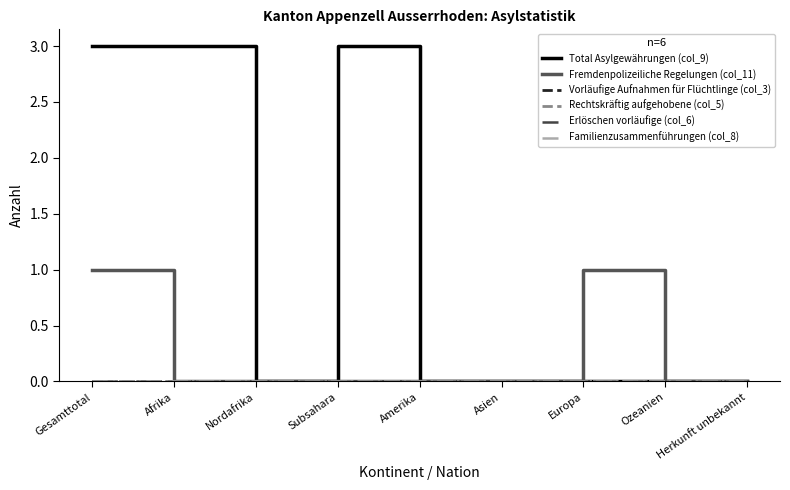

Reading right to left, transcribe all the data shown in this chart.

Total Asylgewährungen (col_9): Herkunft unbekannt=0	Ozeanien=0	Europa=0	Asien=0	Amerika=0	Subsahara=3	Nordafrika=0	Afrika=3	Gesamttotal=3
Fremdenpolizeiliche Regelungen (col_11): Herkunft unbekannt=0	Ozeanien=0	Europa=1	Asien=0	Amerika=0	Subsahara=0	Nordafrika=0	Afrika=0	Gesamttotal=1
Vorläufige Aufnahmen für Flüchtlinge (col_3): Herkunft unbekannt=0	Ozeanien=0	Europa=0	Asien=0	Amerika=0	Subsahara=0	Nordafrika=0	Afrika=0	Gesamttotal=0
Rechtskräftig aufgehobene (col_5): Herkunft unbekannt=0	Ozeanien=0	Europa=0	Asien=0	Amerika=0	Subsahara=0	Nordafrika=0	Afrika=0	Gesamttotal=0
Erlöschen vorläufige (col_6): Herkunft unbekannt=0	Ozeanien=0	Europa=0	Asien=0	Amerika=0	Subsahara=0	Nordafrika=0	Afrika=0	Gesamttotal=0
Familienzusammenführungen (col_8): Herkunft unbekannt=0	Ozeanien=0	Europa=0	Asien=0	Amerika=0	Subsahara=0	Nordafrika=0	Afrika=0	Gesamttotal=0